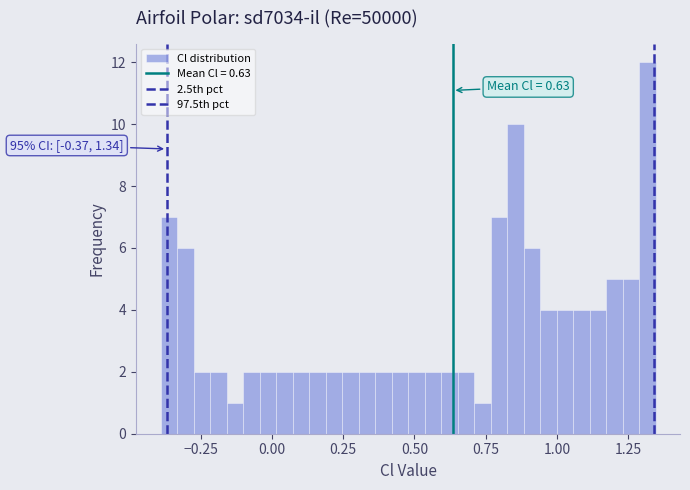

Read against the x-axis, roughly where is the centre of the tallest bar?

1.30